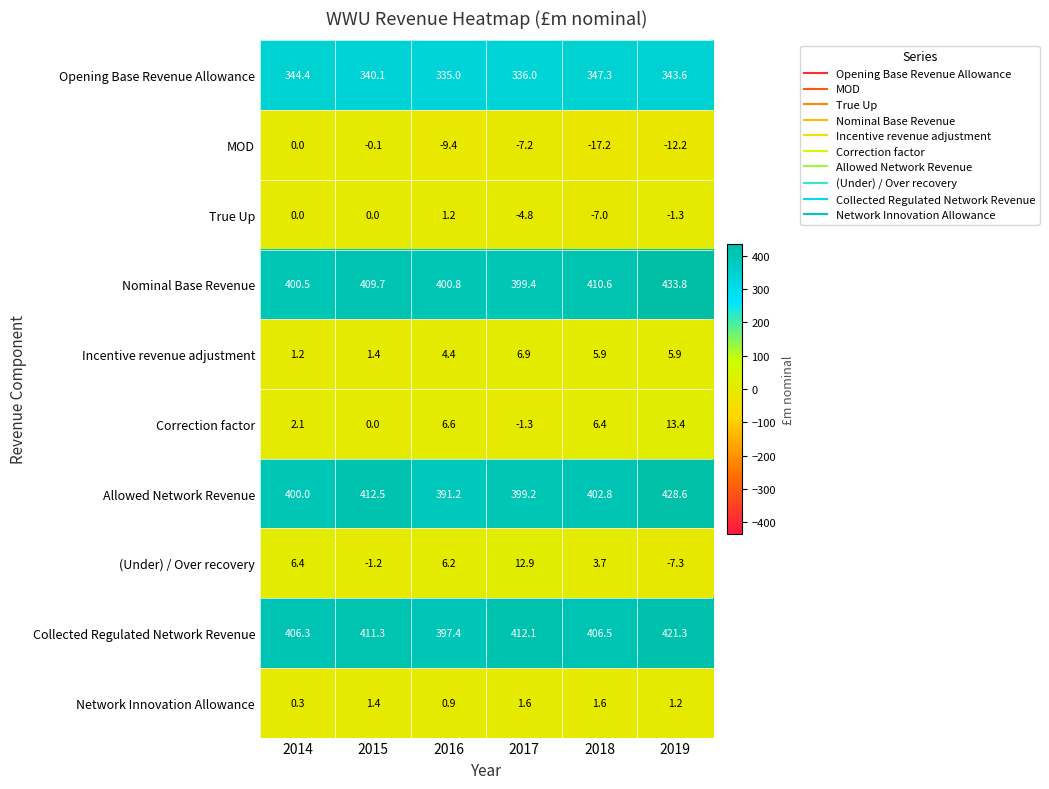

What is the sum of all Opening Base Revenue Allowance values?

2046.4